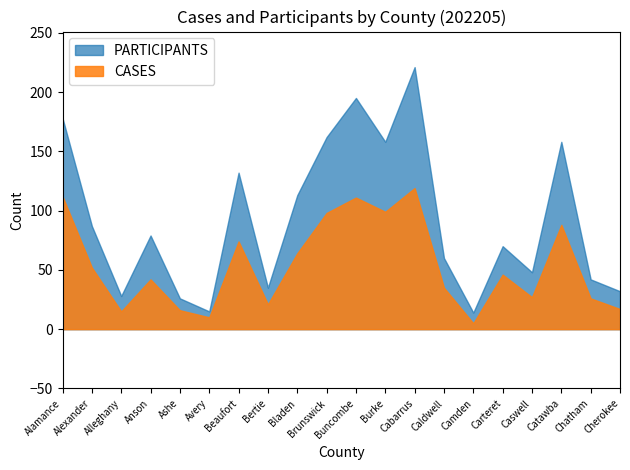

What is the difference between the maximum and minimum values in the PARTICIPANTS series?

207